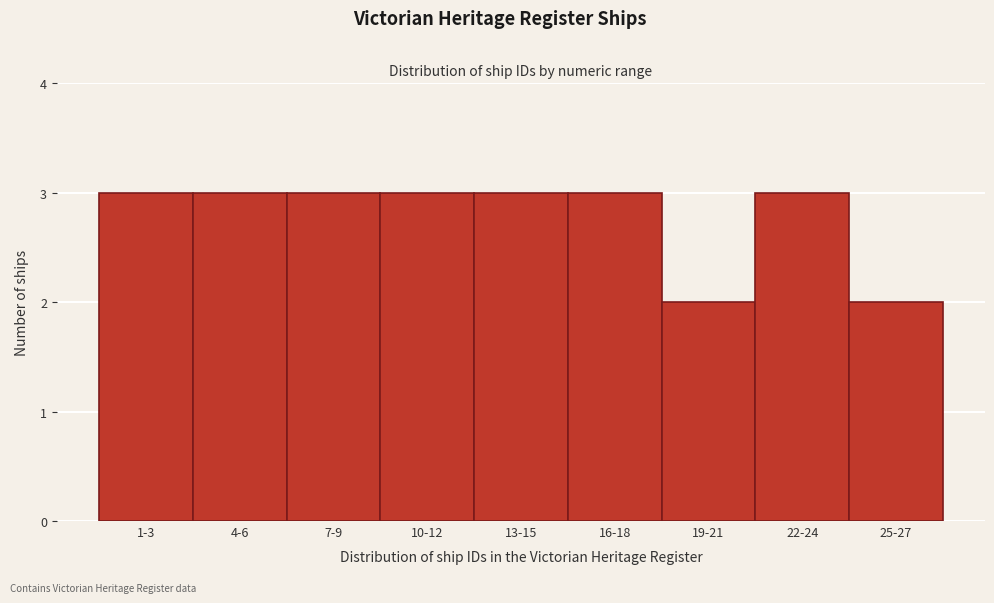

Reading left to right, extract all data points from this chart.

3	3	3	3	3	3	2	3	2